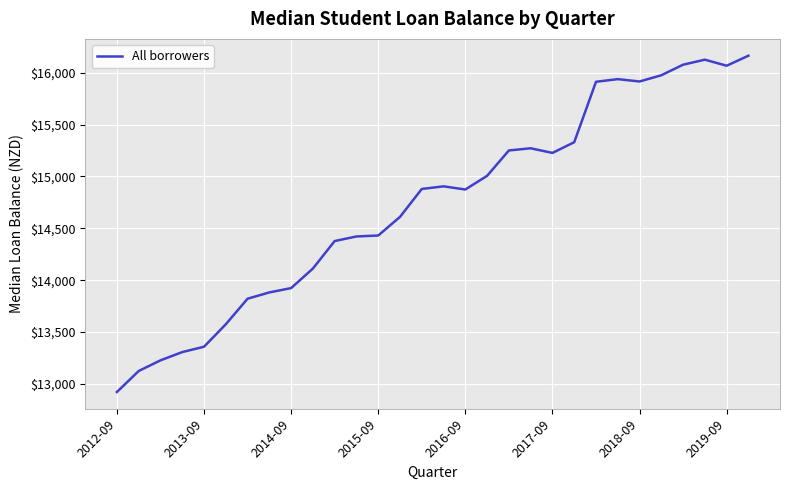

What is the difference between the maximum and minimum values?

3241.6